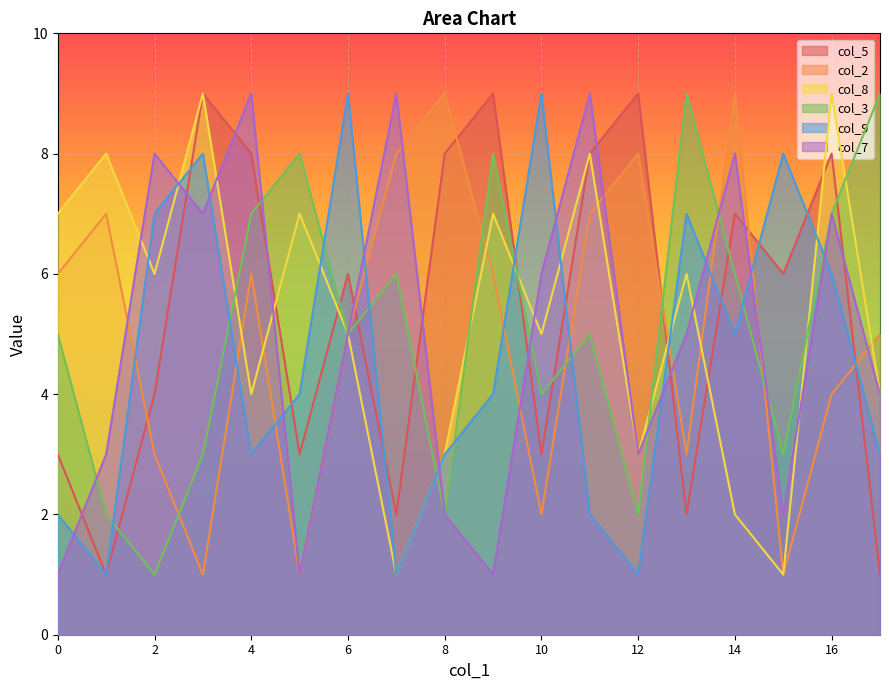

At which category is the sum across all series the highest?

16